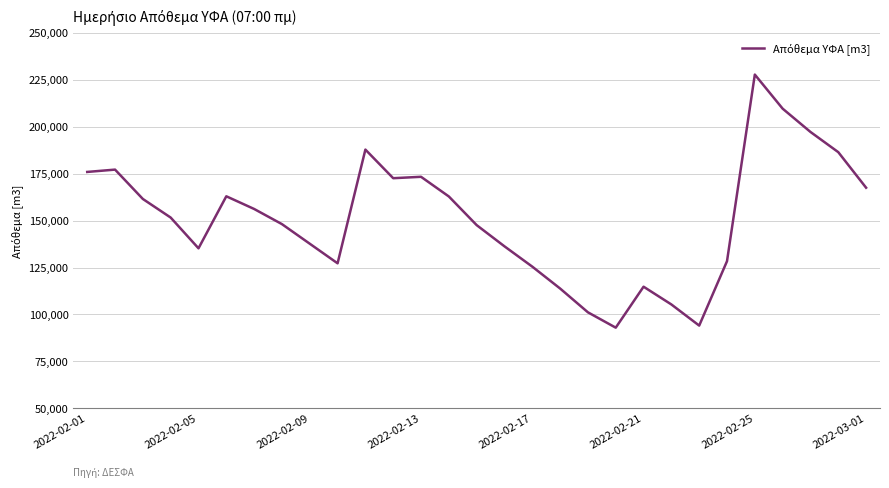

Count the number of categories in the chart.

29